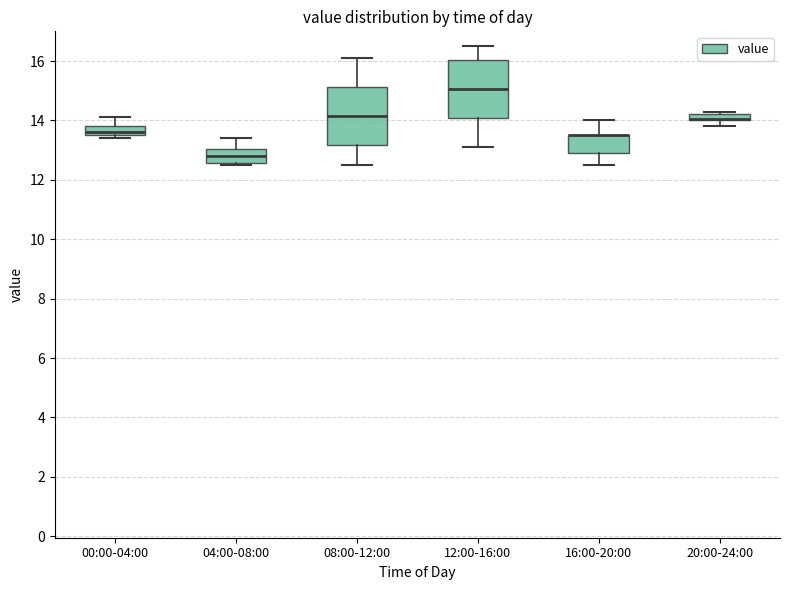

Where does the lower whisker of the box for 16:00-20:00 end on the y-axis? The values are not printed on the chart, so give them approximately, as read against the axis.

12.6